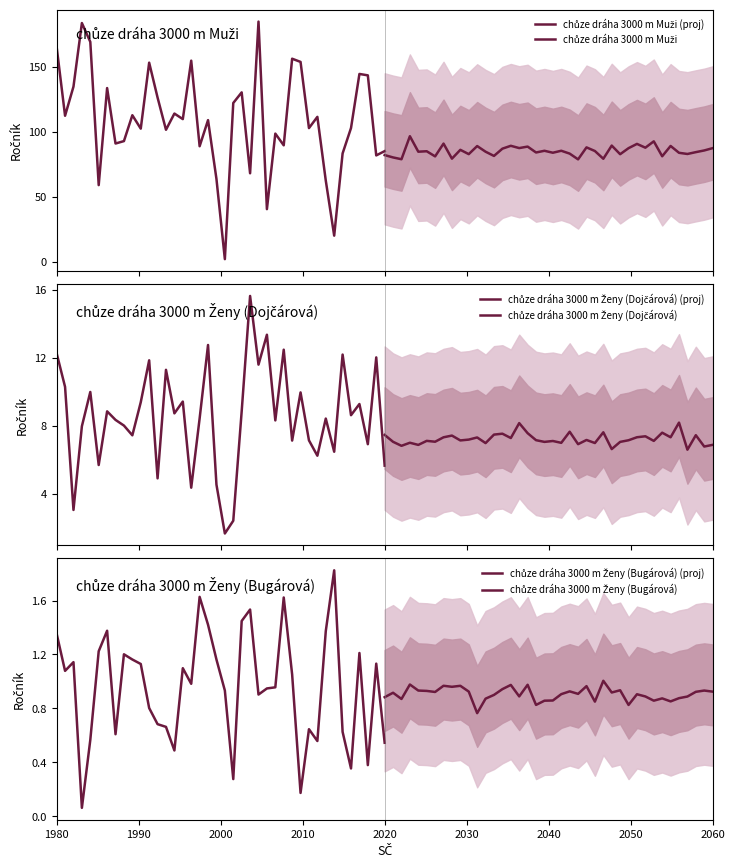

True or false: chůze dráha 3000 m Ženy (Dojčárová) and chůze dráha 3000 m Ženy (Bugárová) (proj) cross at least once.

False